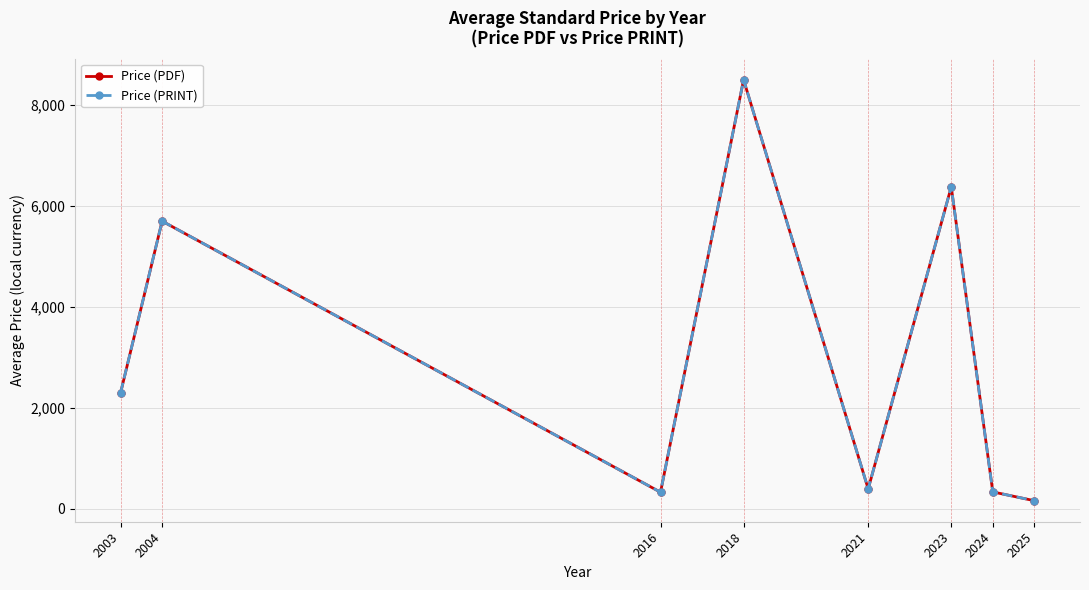

What is the value of the Price (PRINT) point at the 5th from the left?

396.0